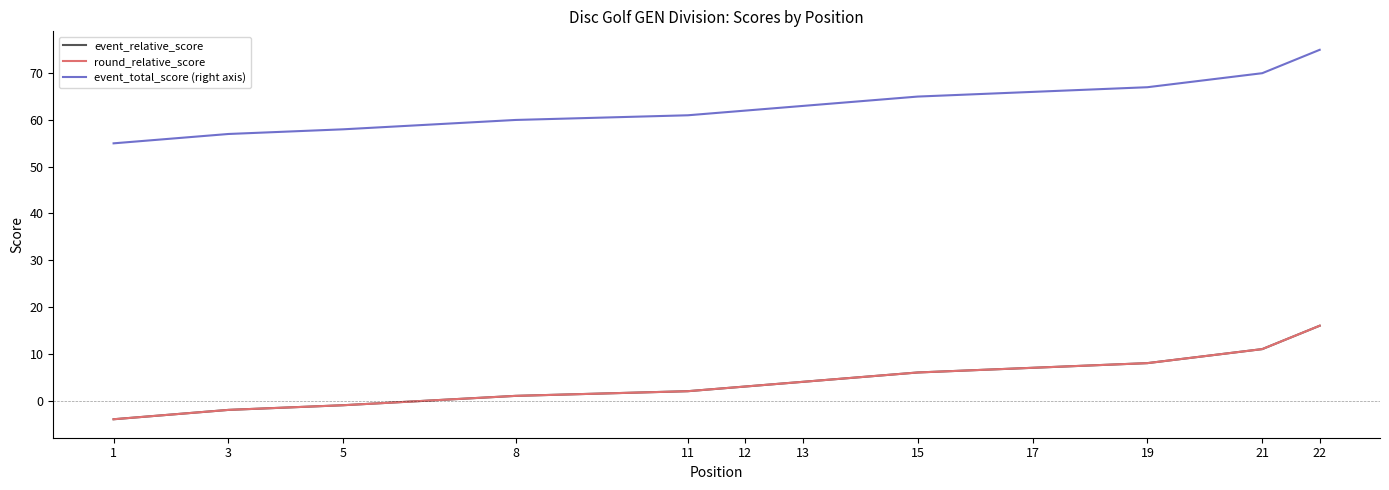

Which series has the largest range (max minus min)?

event_relative_score